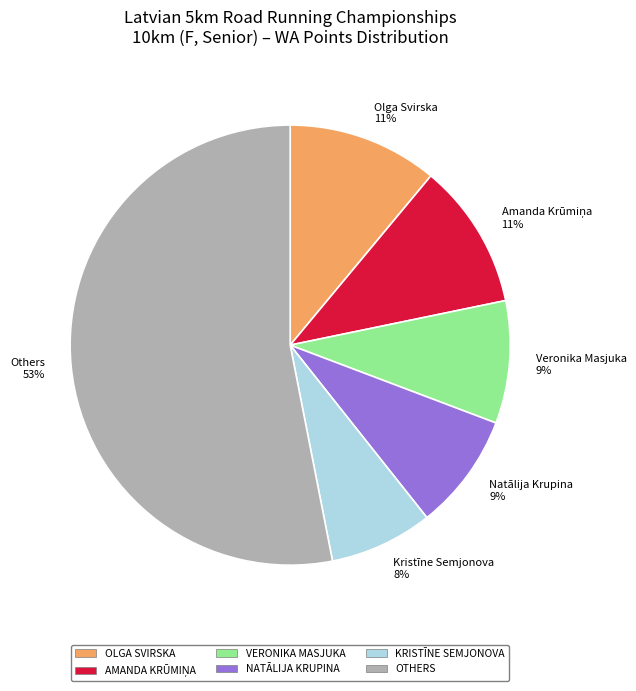

Does any single category account for the majority?

Yes